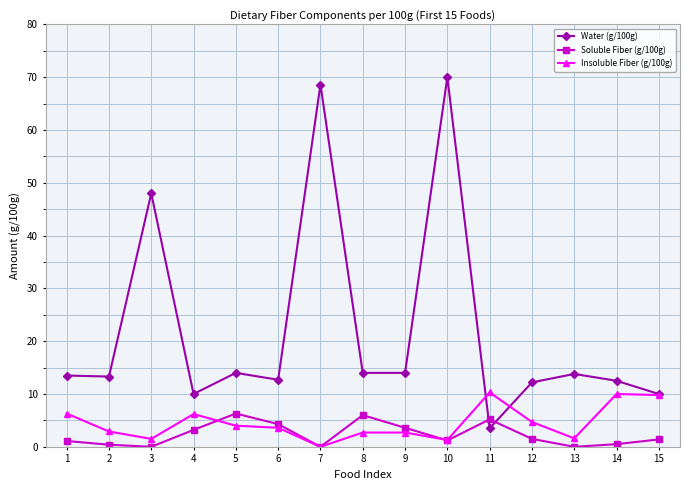

Is the value of Water (g/100g) at 14 greater than the value of Soluble Fiber (g/100g) at 13?

Yes